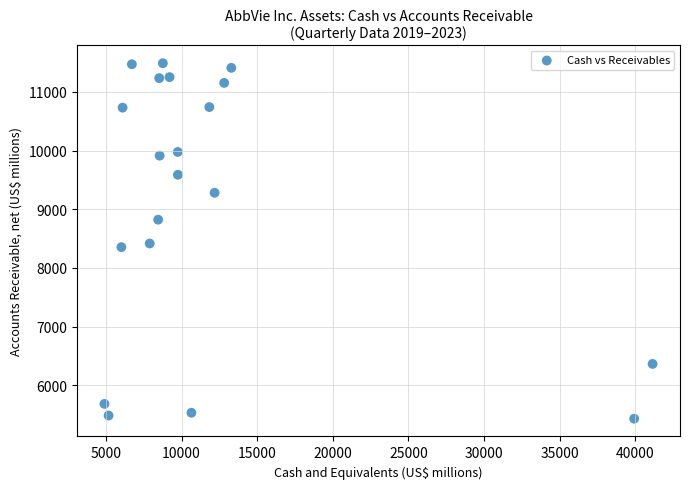

What is the range of X values (max minus min)?

36245